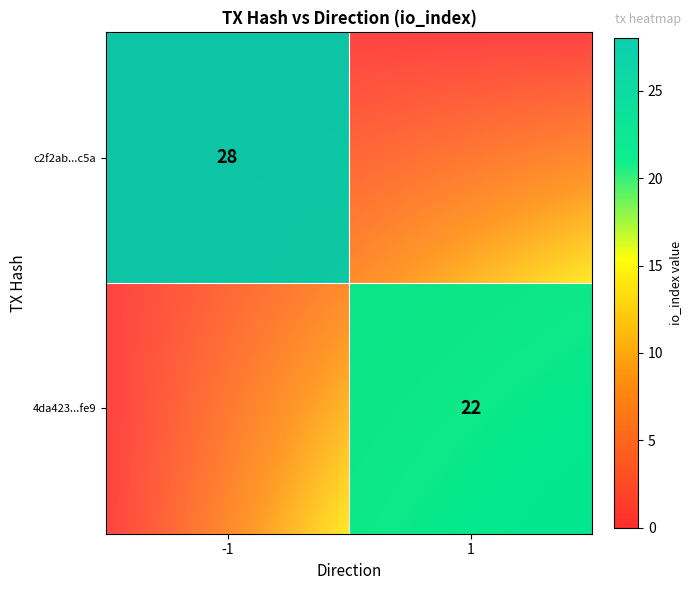

Is it true that 4da42335e84cfc895f0548b8db3e7c5212b0fe9 equals 1 at direction?

True